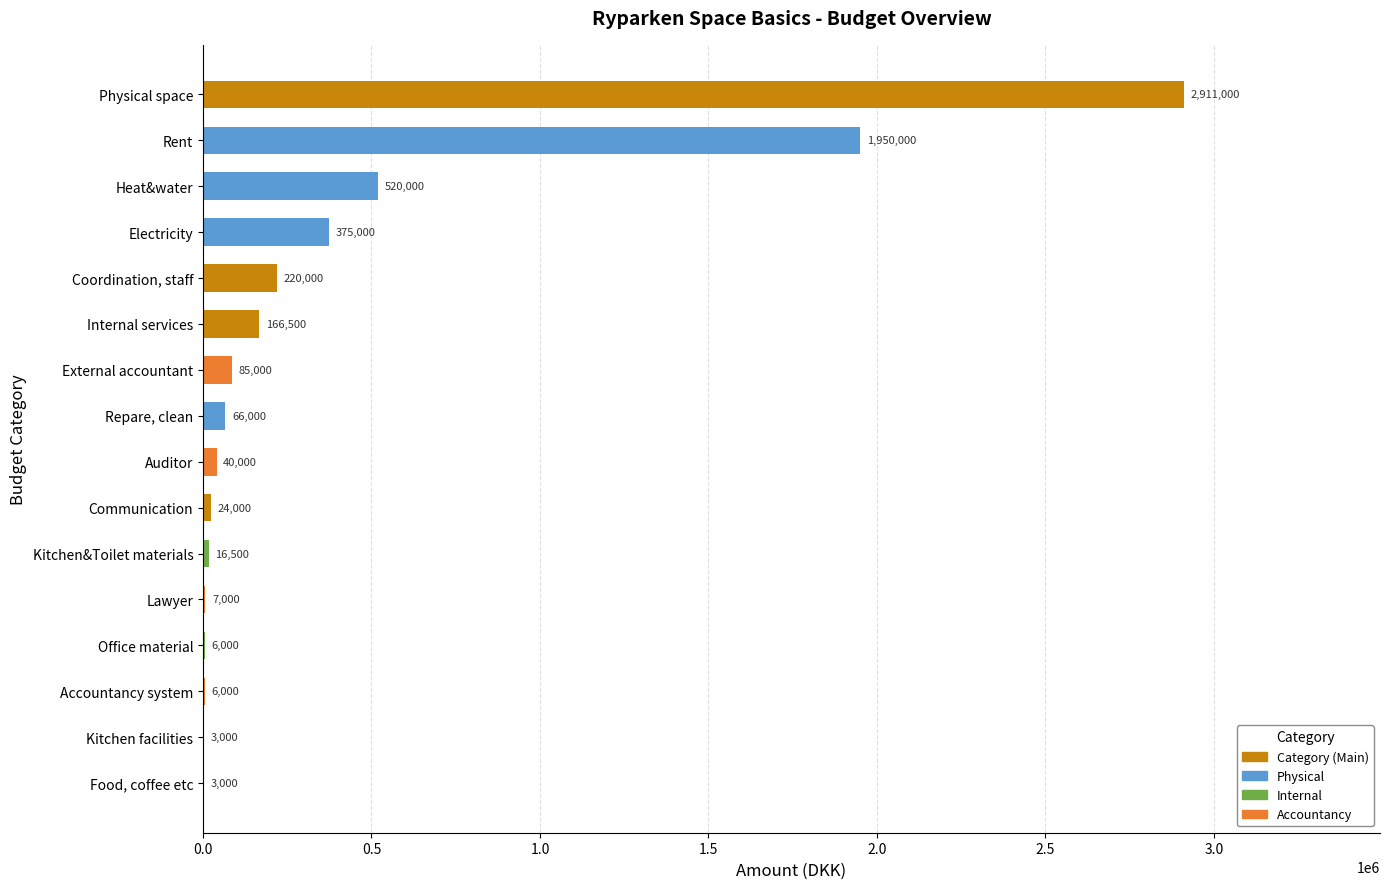

True or false: the data shows 296197 at Internal services.

False